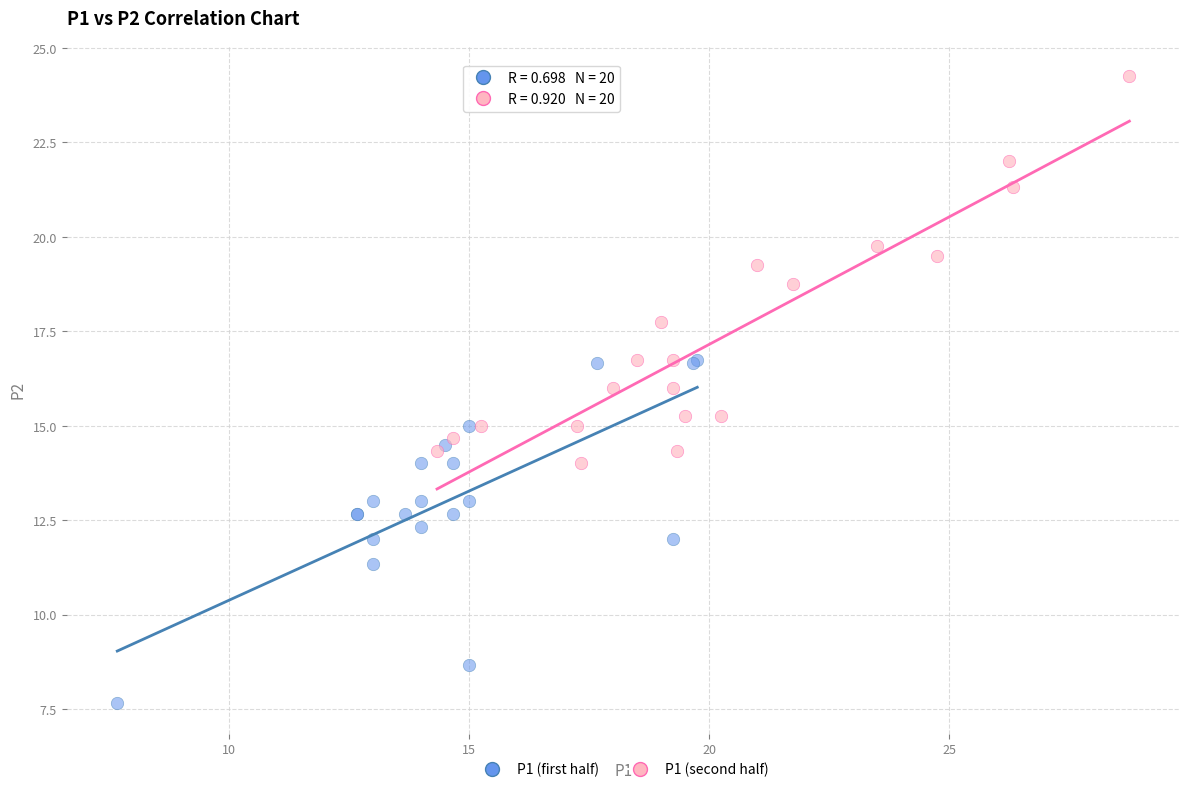

Which series reaches the minimum Y coordinate?

P1 (first half)